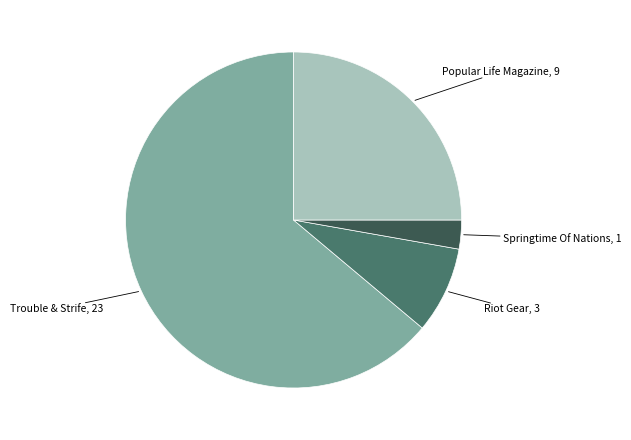

Does any single category account for the majority?

Yes